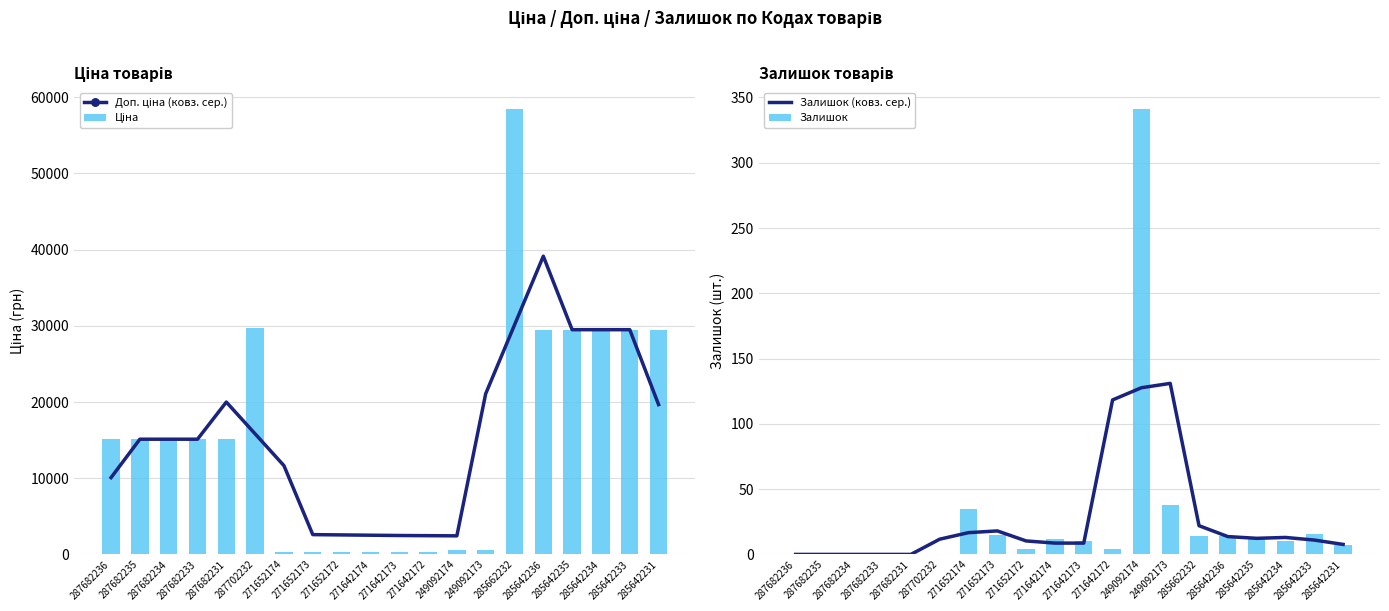

At how many categories does at least one series exceed 32369?

2